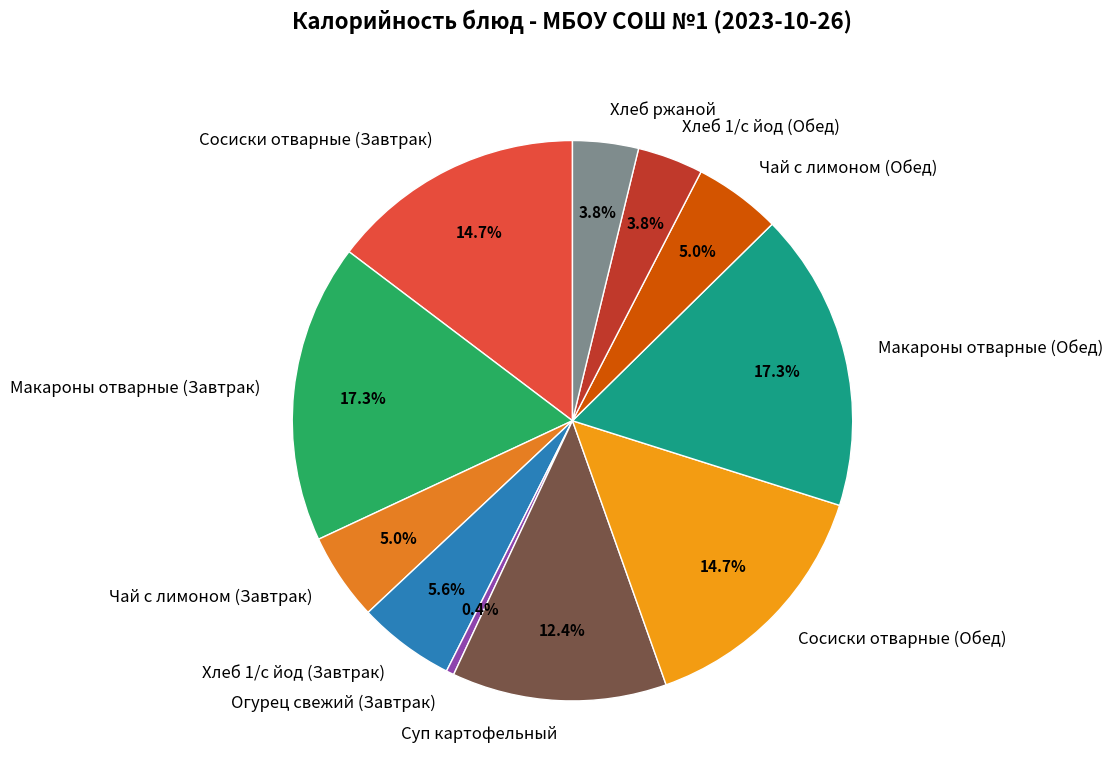

What percentage is the Суп картофельный slice, to the nearest percent?

12%